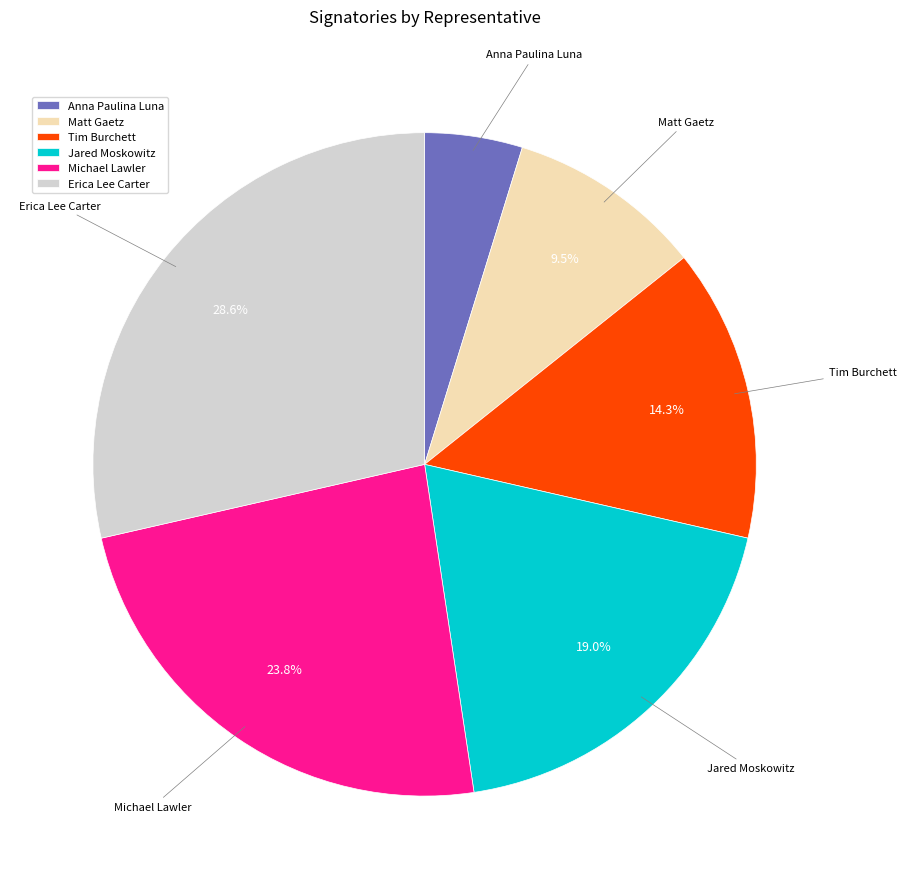

How many slices are in this pie chart?

6